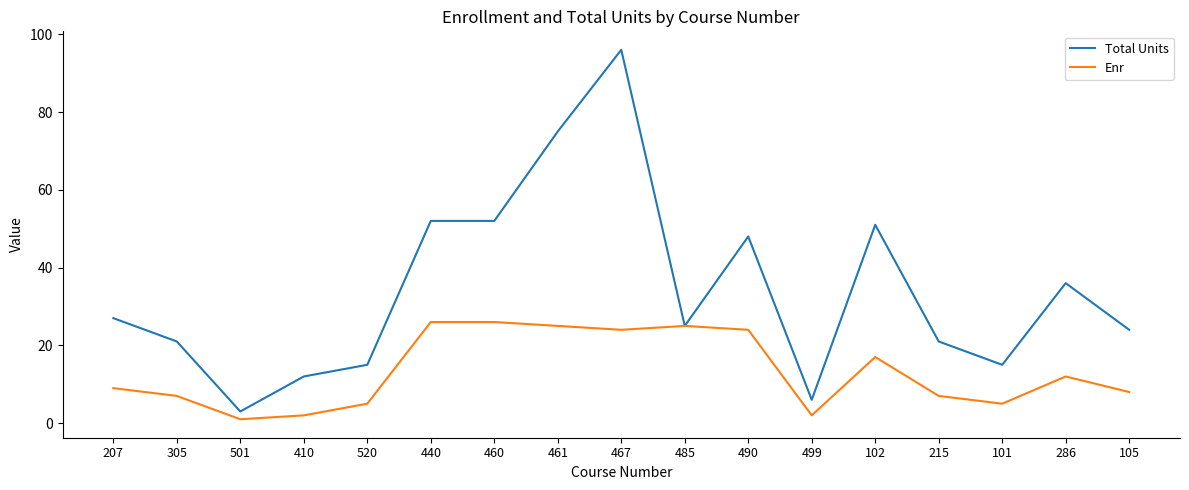

Rank the series by their average value, from highest to lowest.

Total Units, Enr